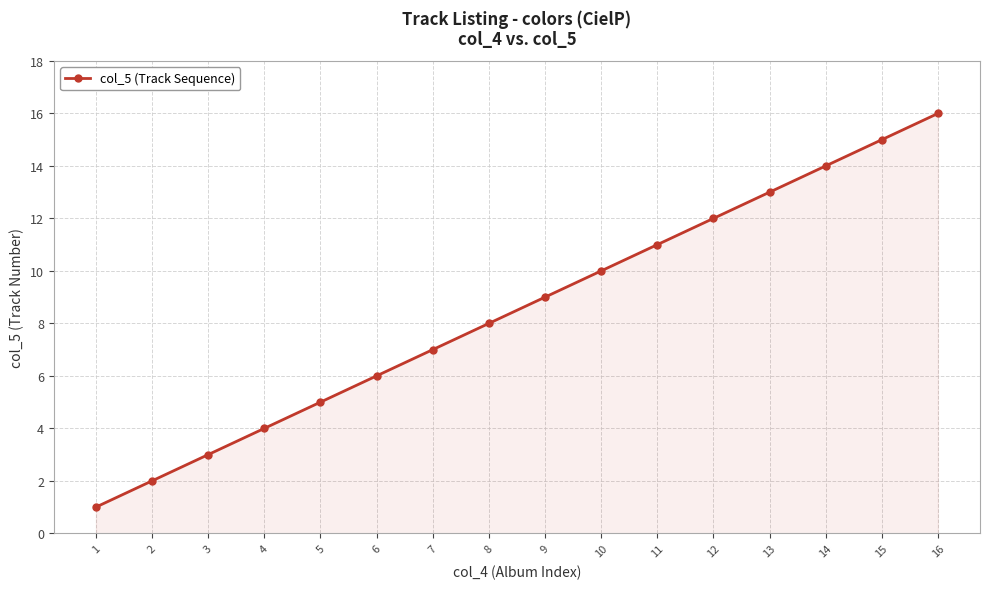

The chart shows a value of 3 at 3. True or false?

True